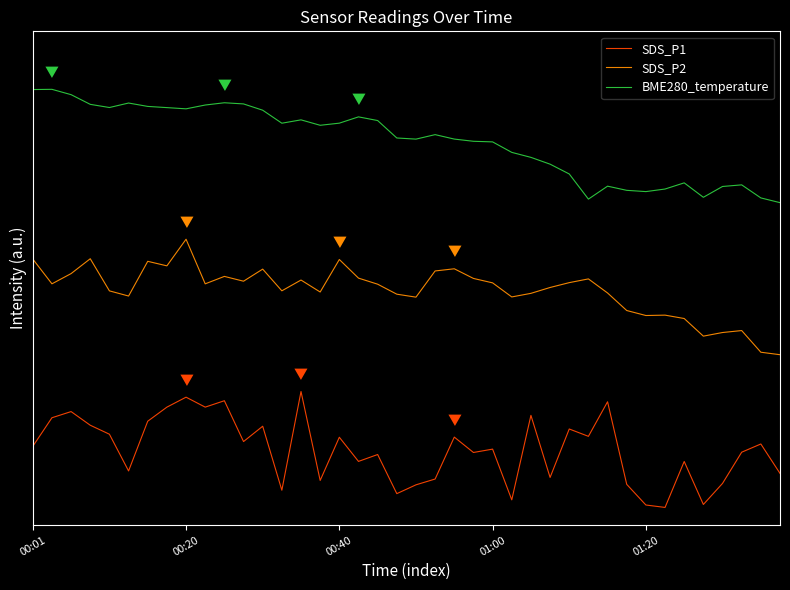

Does the chart display data point markers on the line(s)?

No